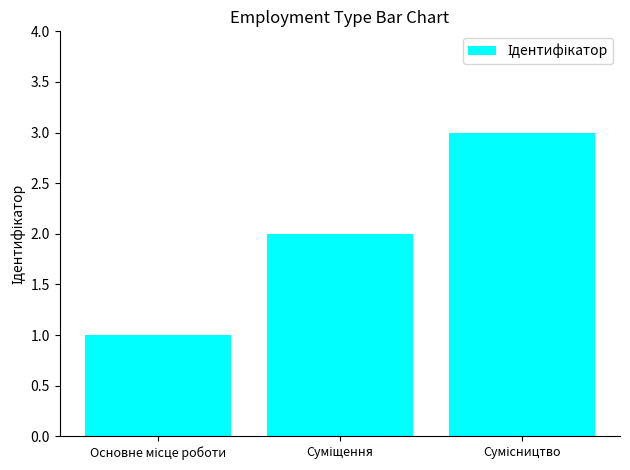

How many data points are less than 2?

1